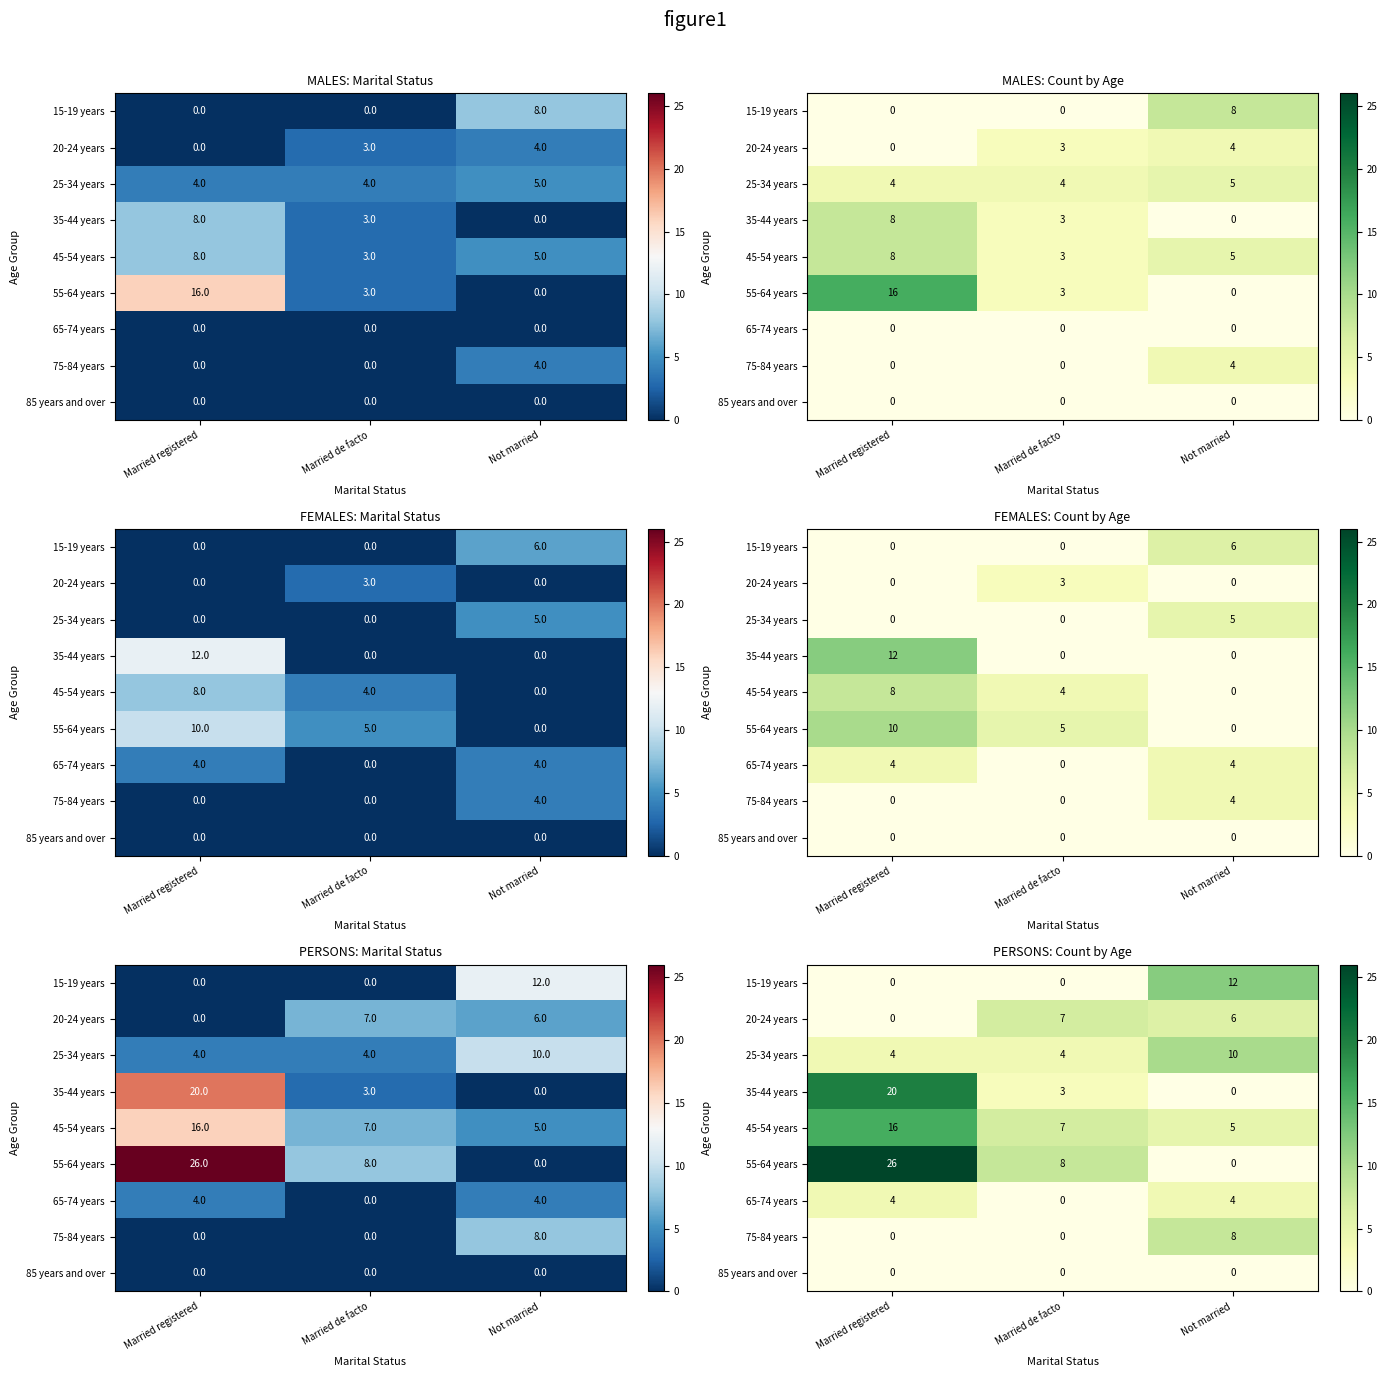

Is it true that 20-24 years equals 0 at Married registered?

True